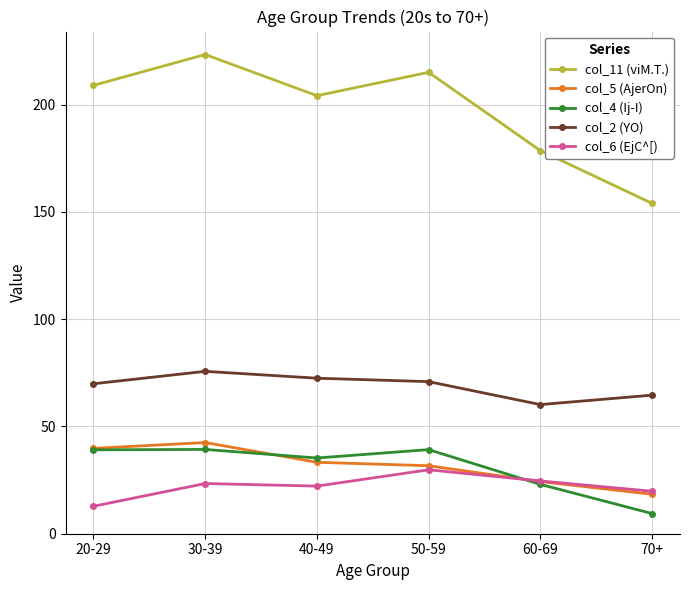

What is the greatest value displayed?

223.4